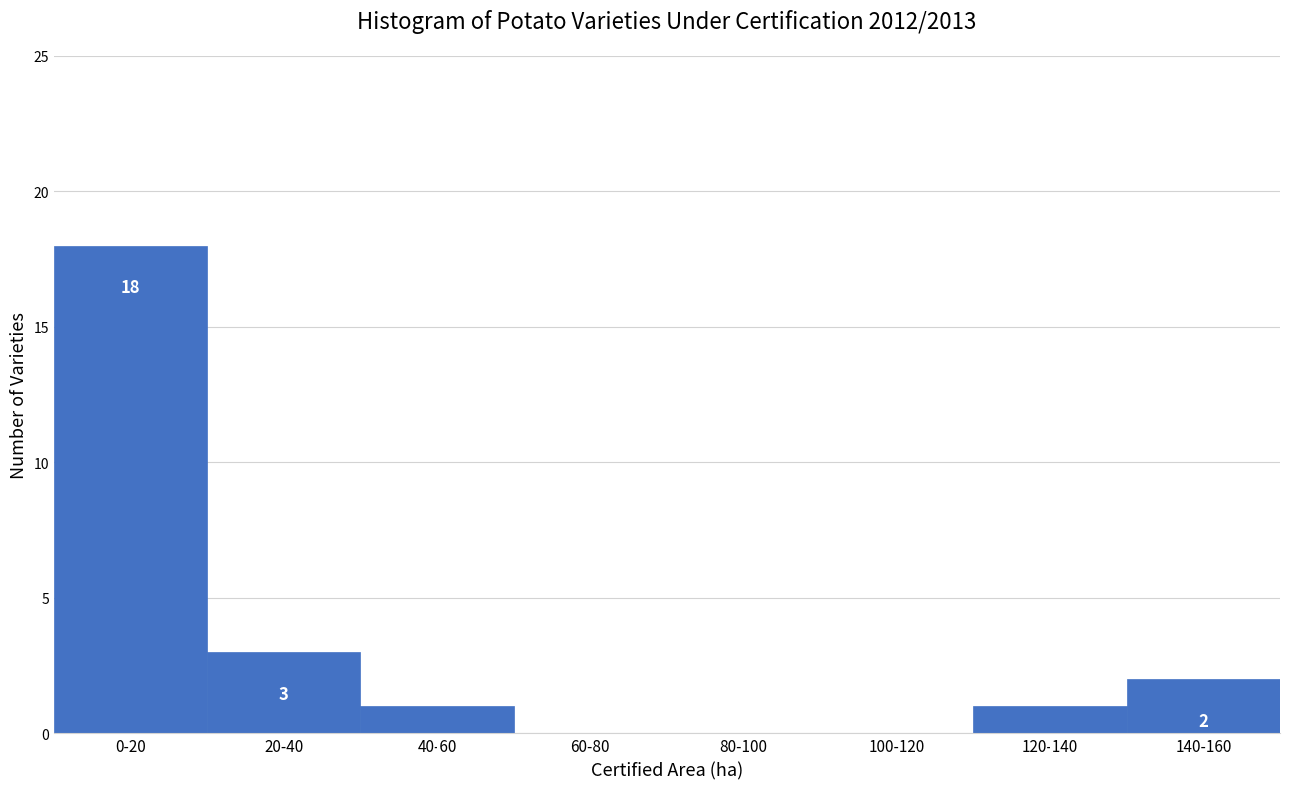

Reading left to right, transcribe all the data shown in this chart.

0-20=18	20-40=3	40-60=1	60-80=0	80-100=0	100-120=0	120-140=1	140-160=2